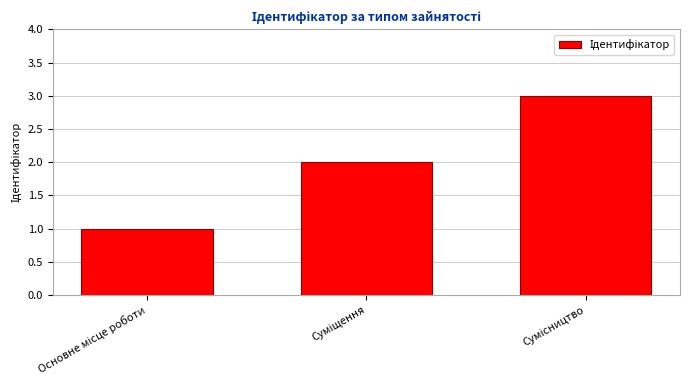

What is the greatest value displayed?

3